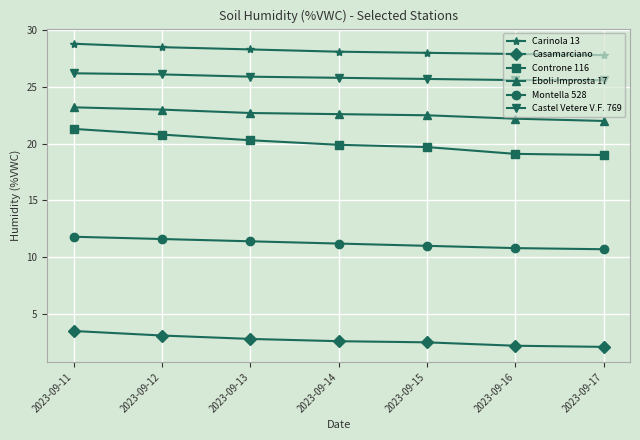

What is the value of the Castel Vetere V.F. 769 point at the 5th from the left?

25.7